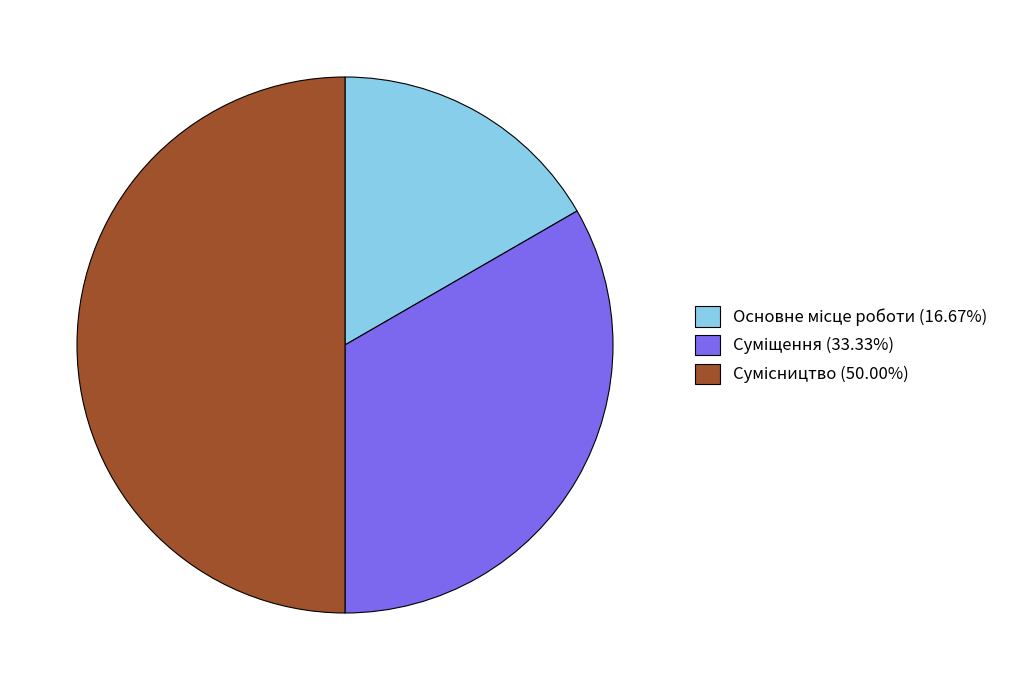

How many slices are in this pie chart?

3